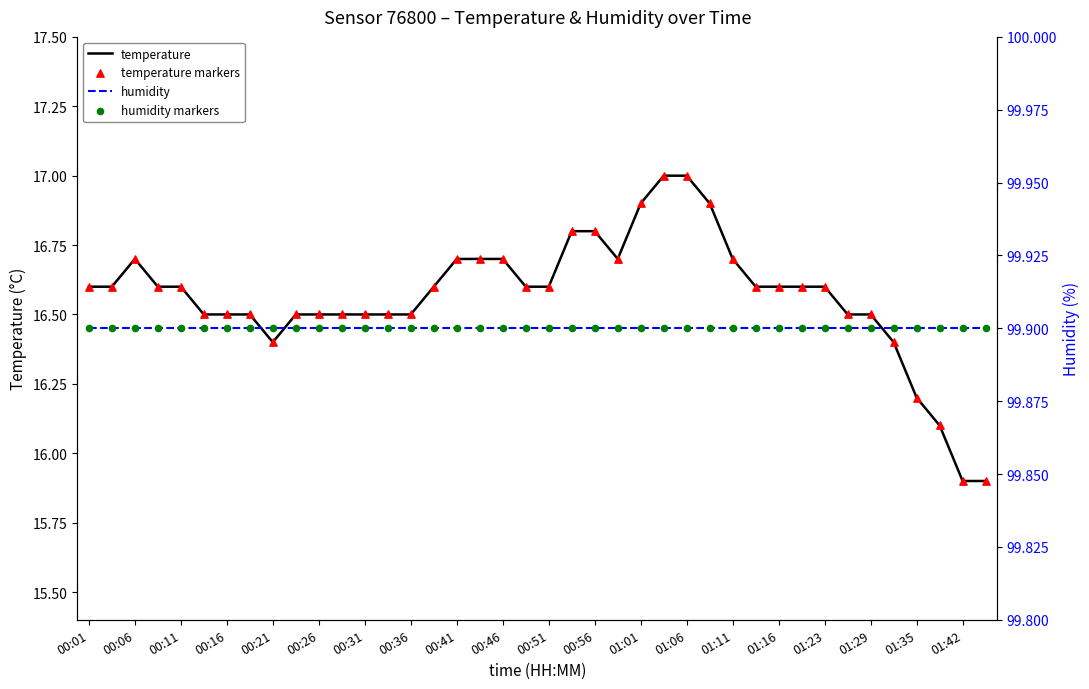

Which series reaches the maximum Y coordinate?

humidity